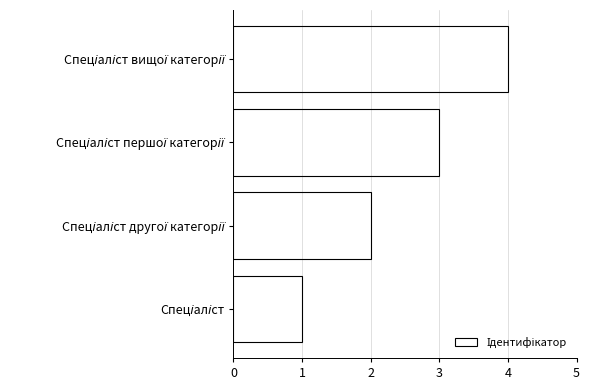

What is the sum of all values?

10